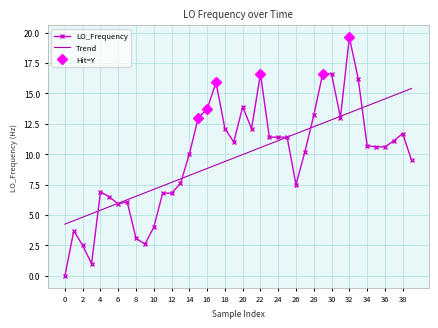

Is it true that Trend equals 7.1 at 10?

True